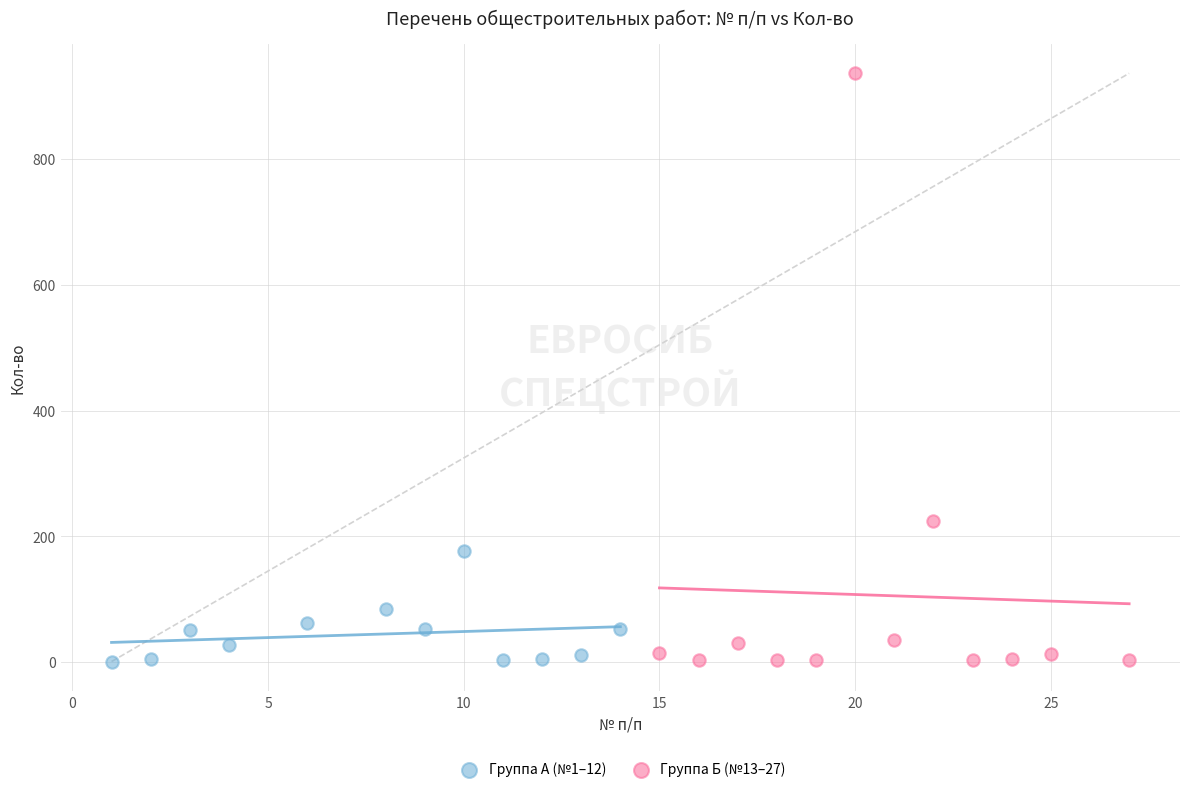

Which series has the largest Y range (max minus min)?

Группа Б (№13–27)